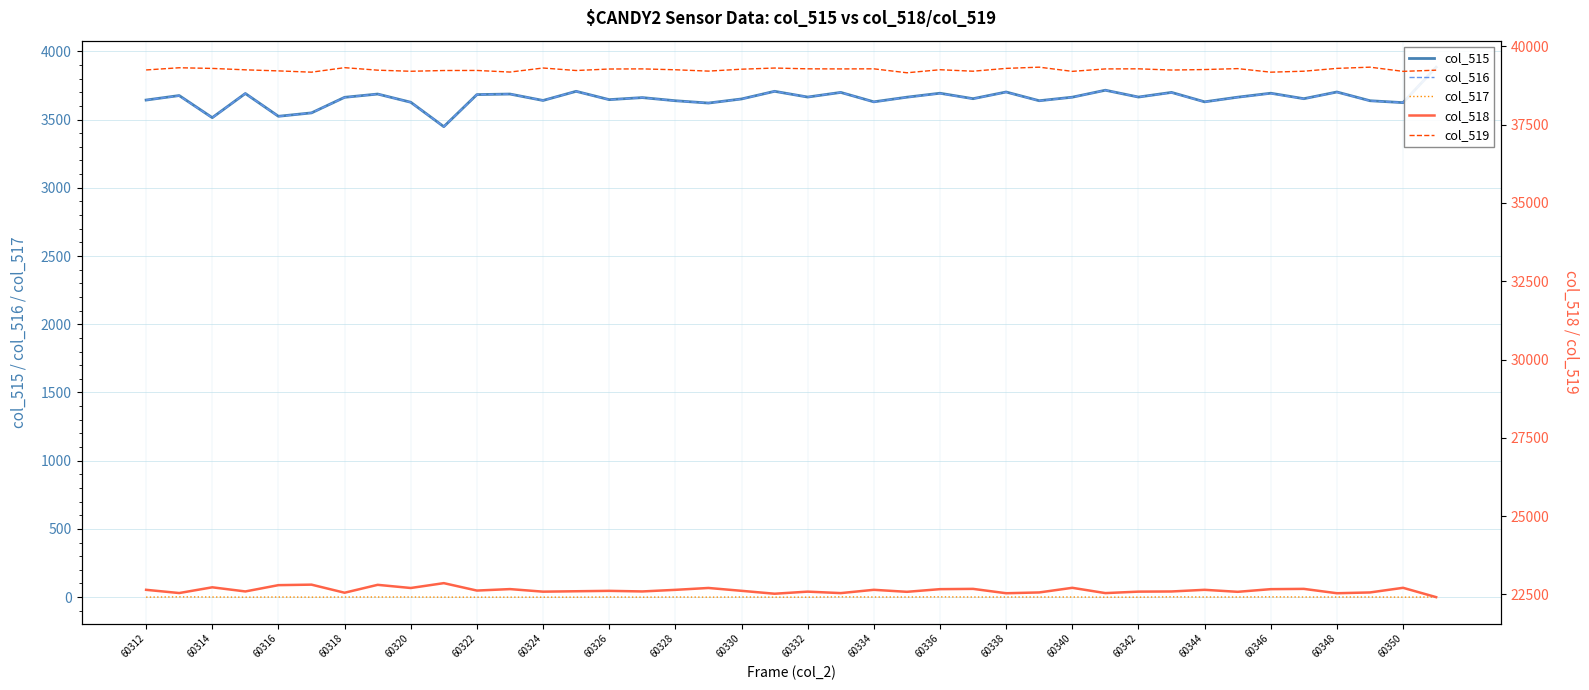

True or false: col_517 and col_518 cross at least once.

False